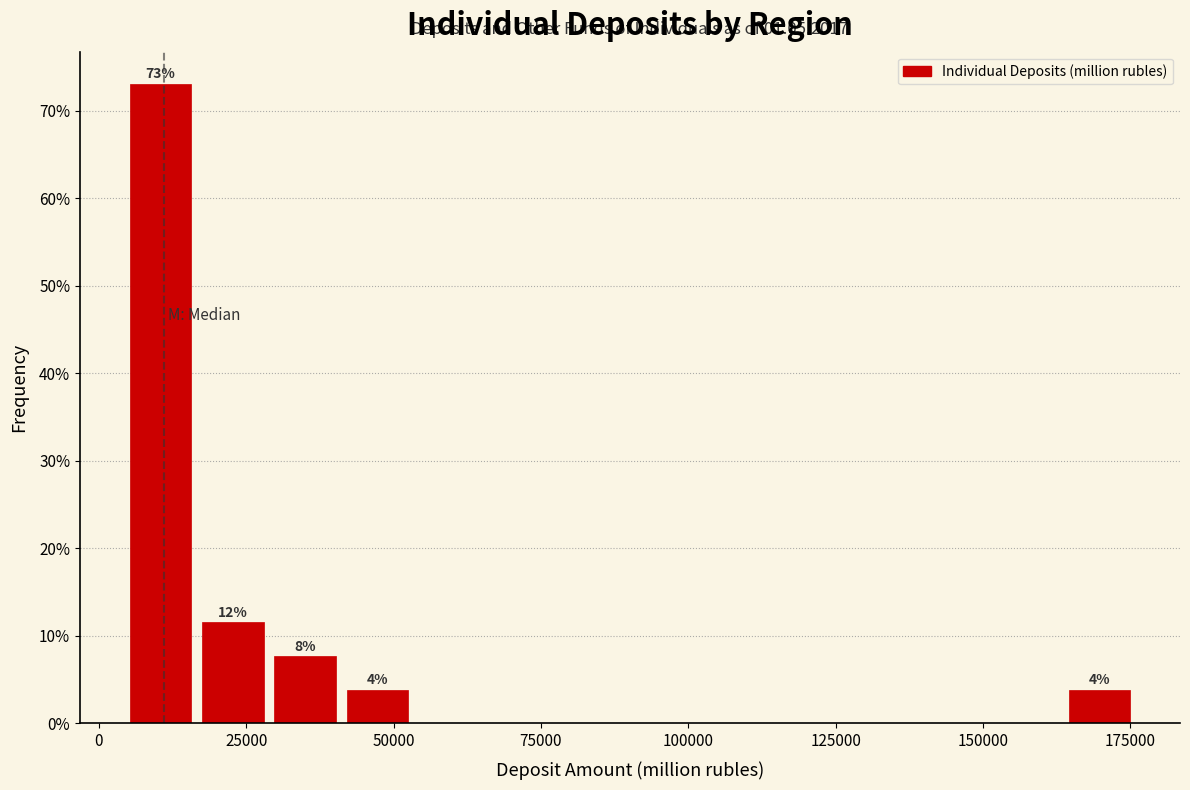

Read against the x-axis, roughly where is the centre of the tallest bar?

10000